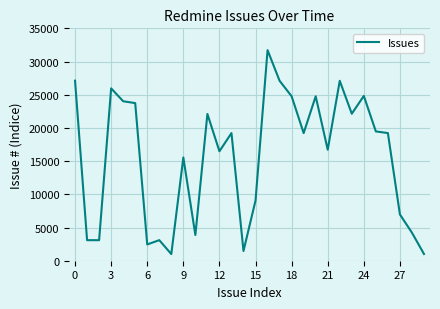

Count the number of data series in this chart.

1